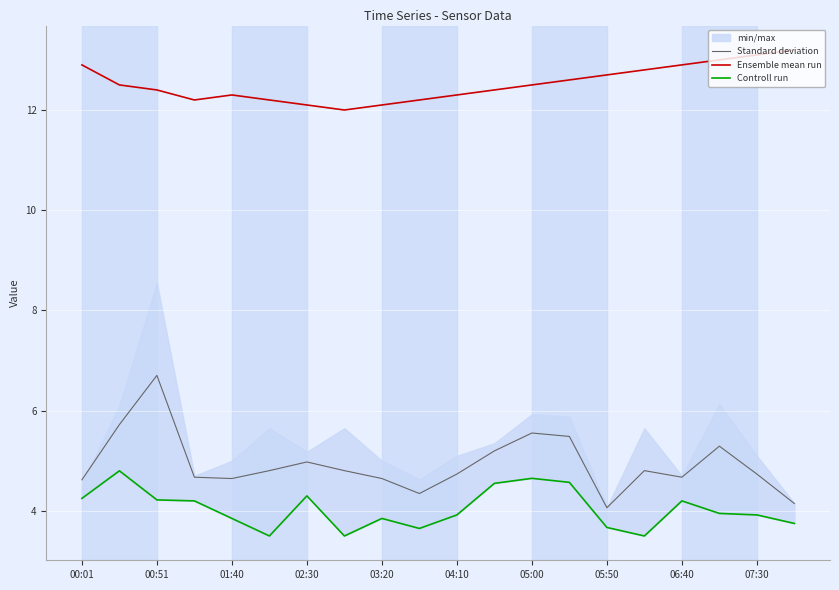

True or false: Ensemble mean run and Controll run intersect in this chart.

False